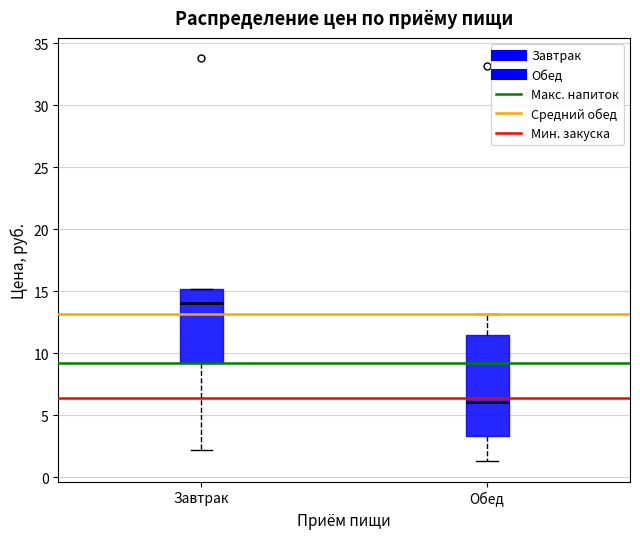

Which box is the tallest, from its lower edge to its upper edge?

Обед